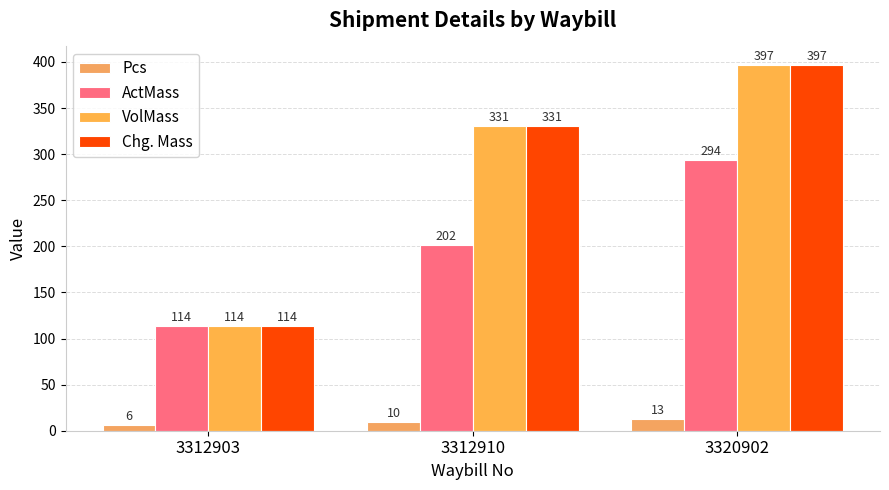

What is the value of the VolMass bar at the 3rd from the left?

397